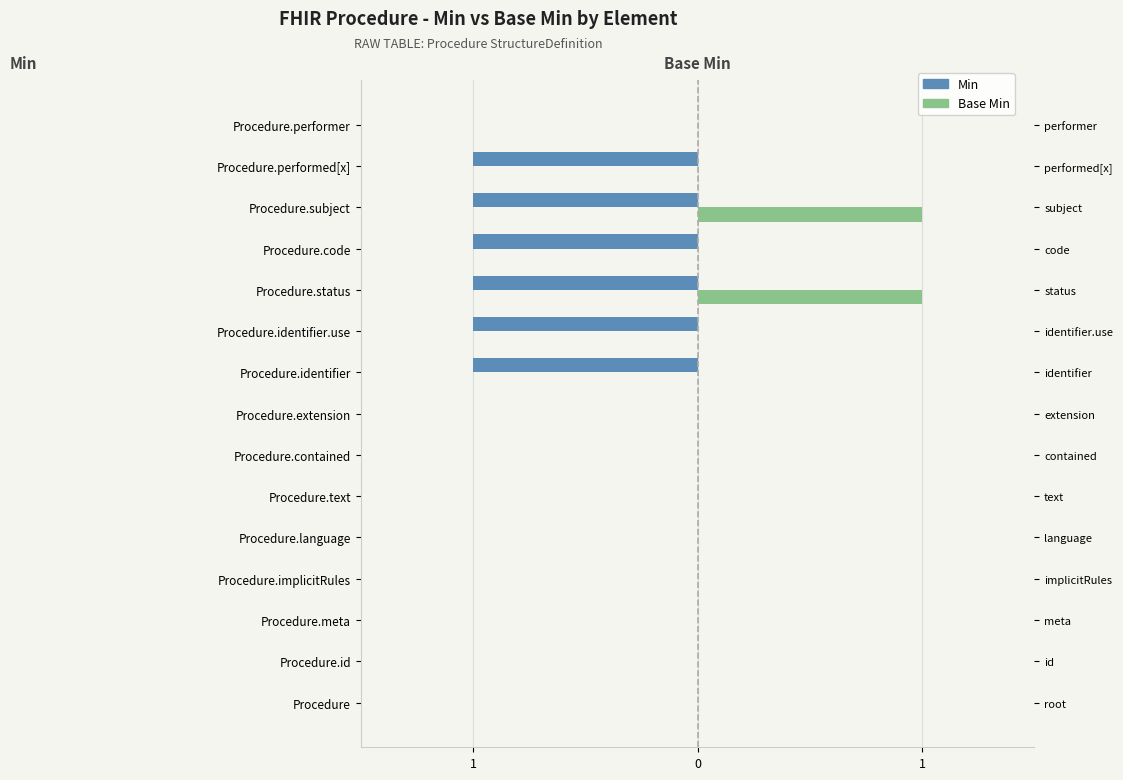

How many bars are there in total?

30